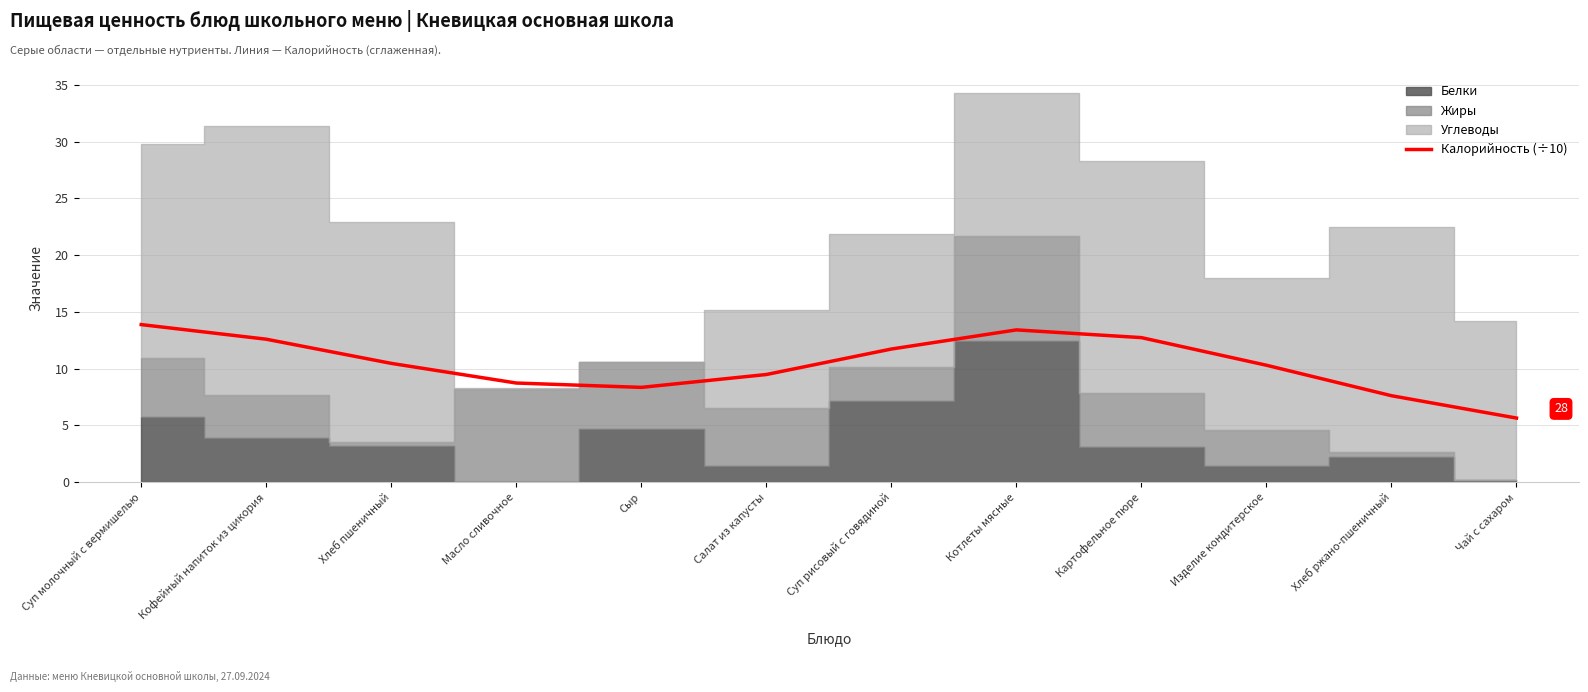

True or false: the data shows 10.3 at Изделие кондитерское.

True